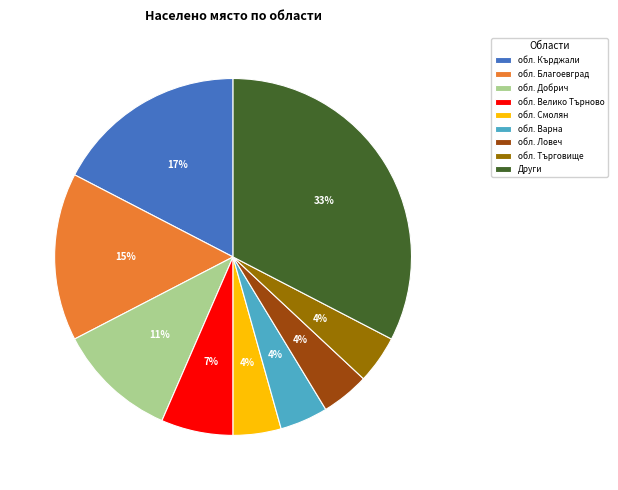

Does any single category account for the majority?

No